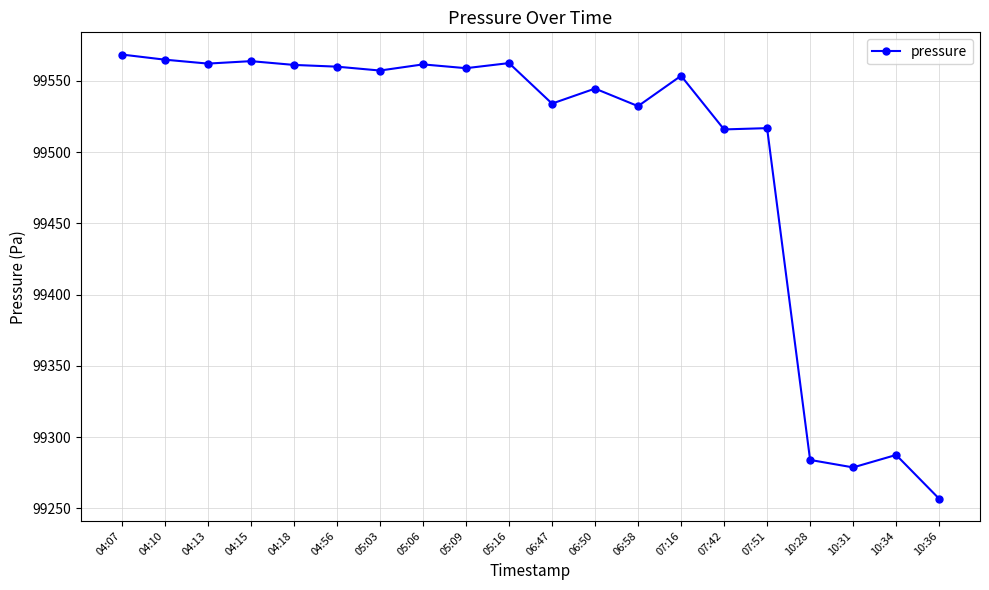

What position from the right is 10:28?

4